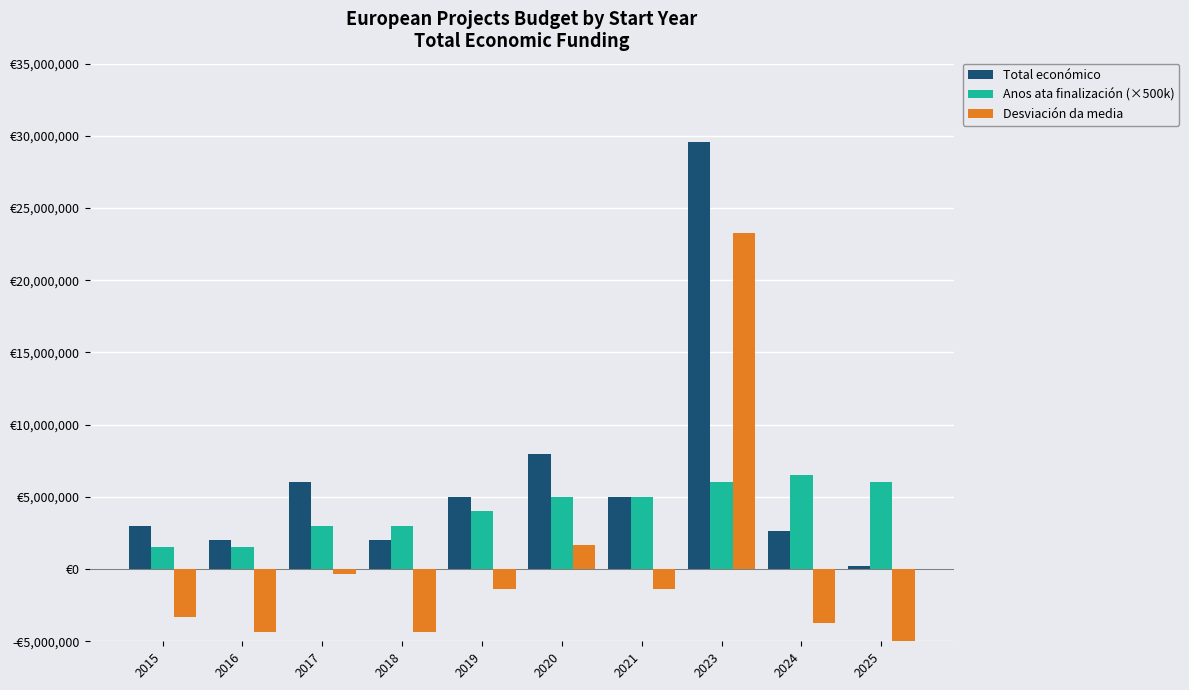

What is the total value across all series at 2023?

58872346.7